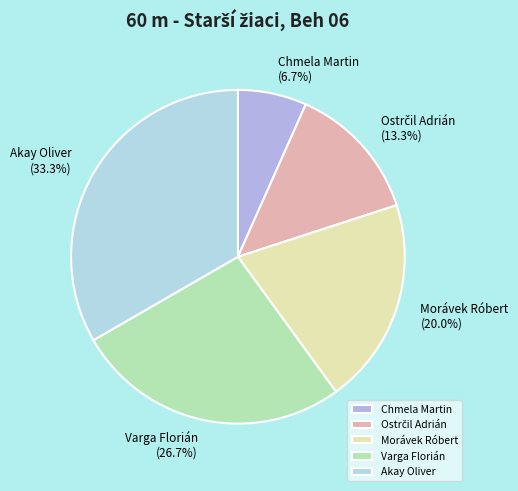

Is it true that Morávek Róbert is 20% of the pie?

True